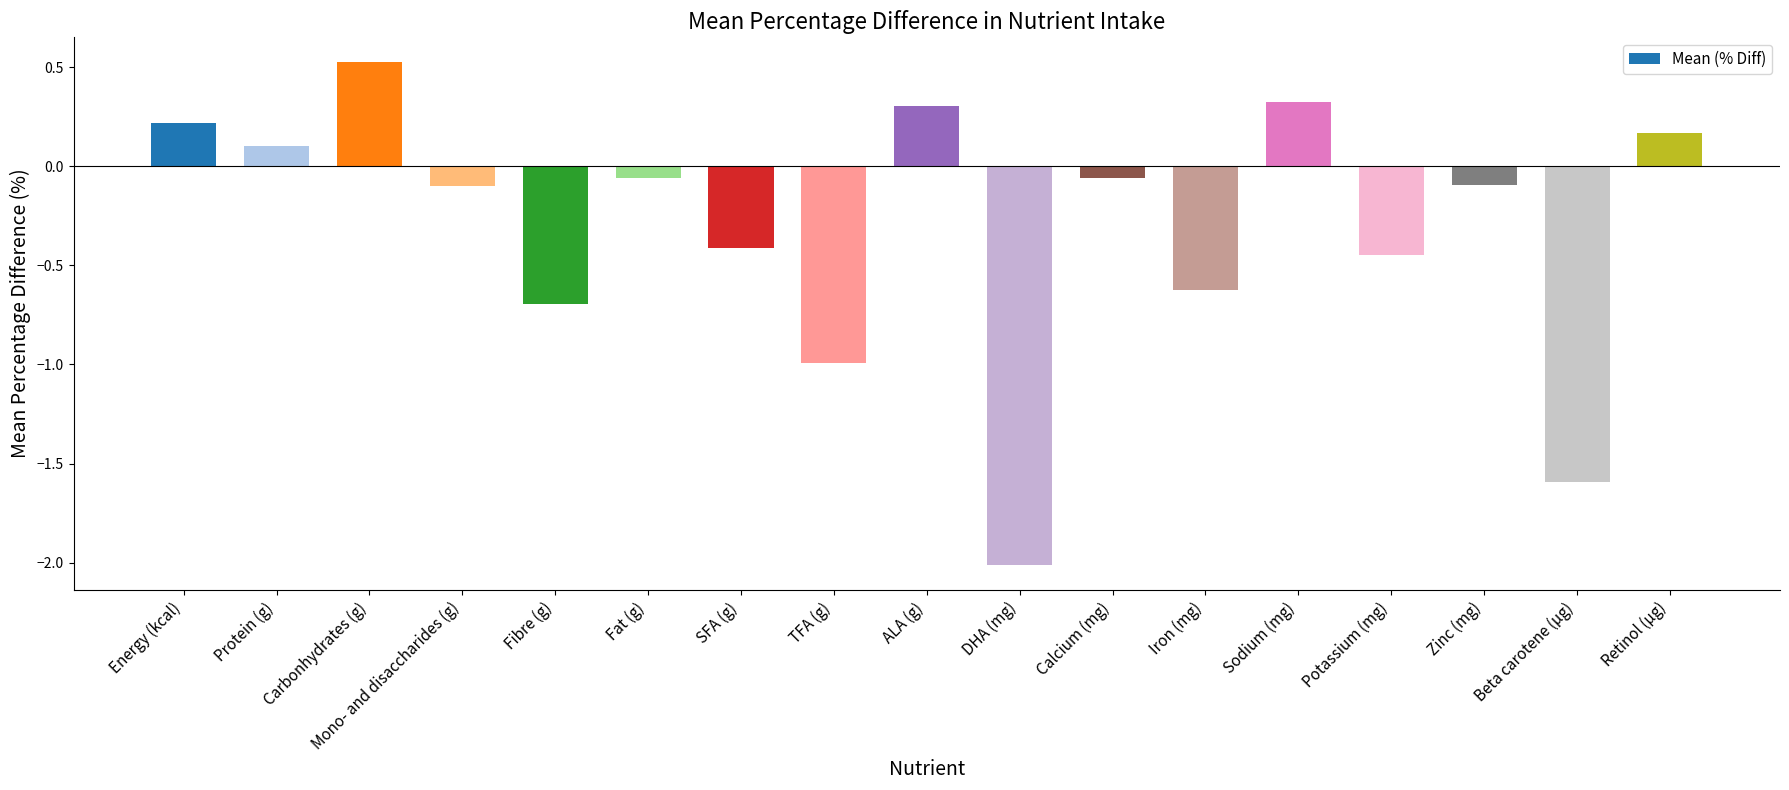

What is the change in value from Energy (kcal) to Mono- and disaccharides (g)?

-0.3